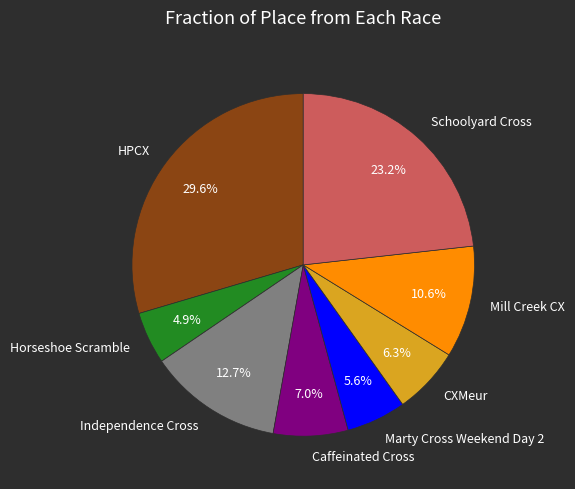

Between Mill Creek CX and Independence Cross, which is larger?

Independence Cross